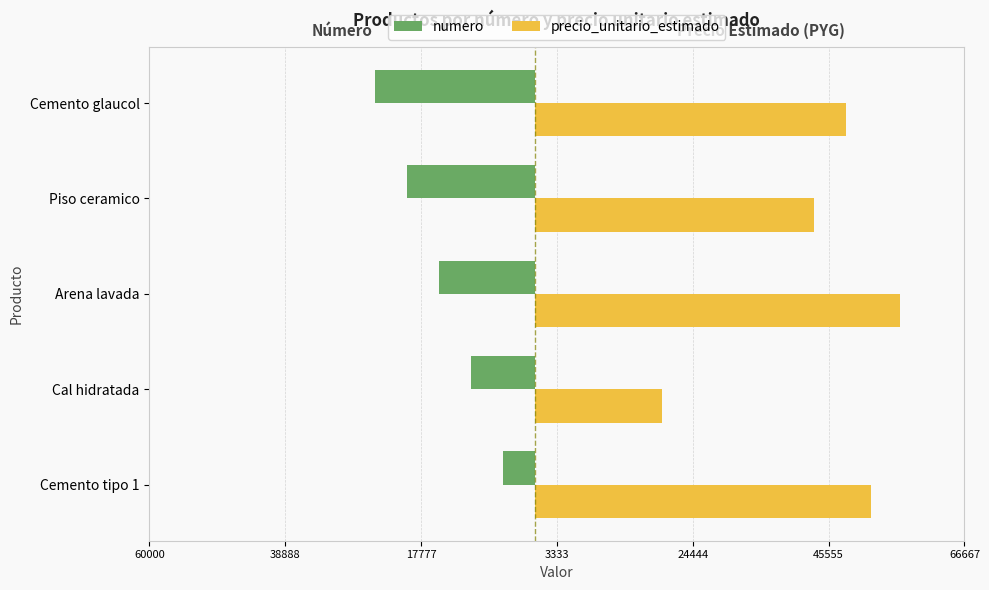

What is the minimum value shown in the chart?

-25000